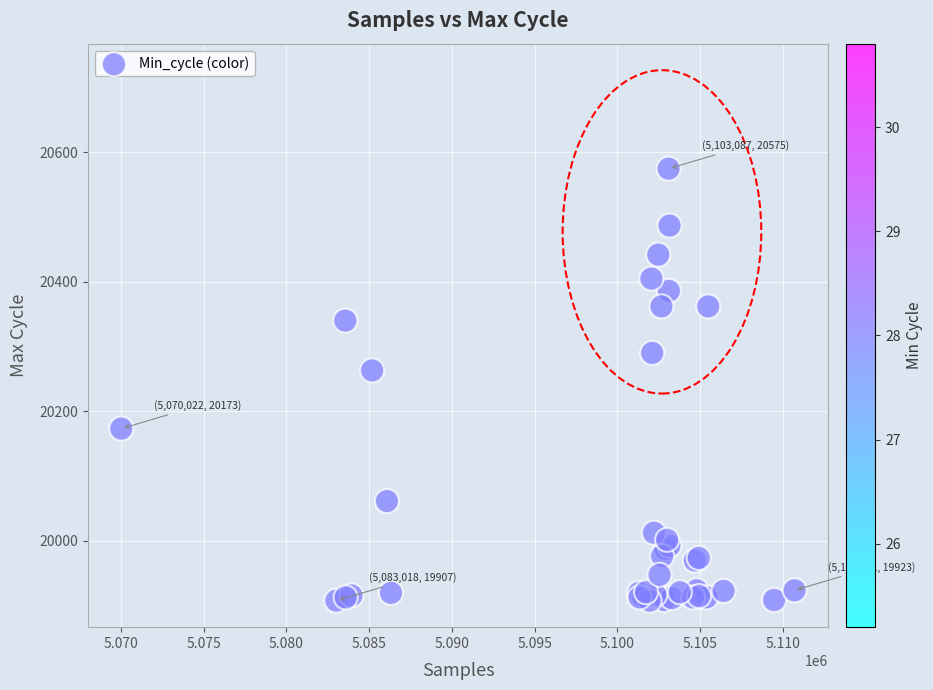

What Y value in the scatter plot is closest to 20241?

20263